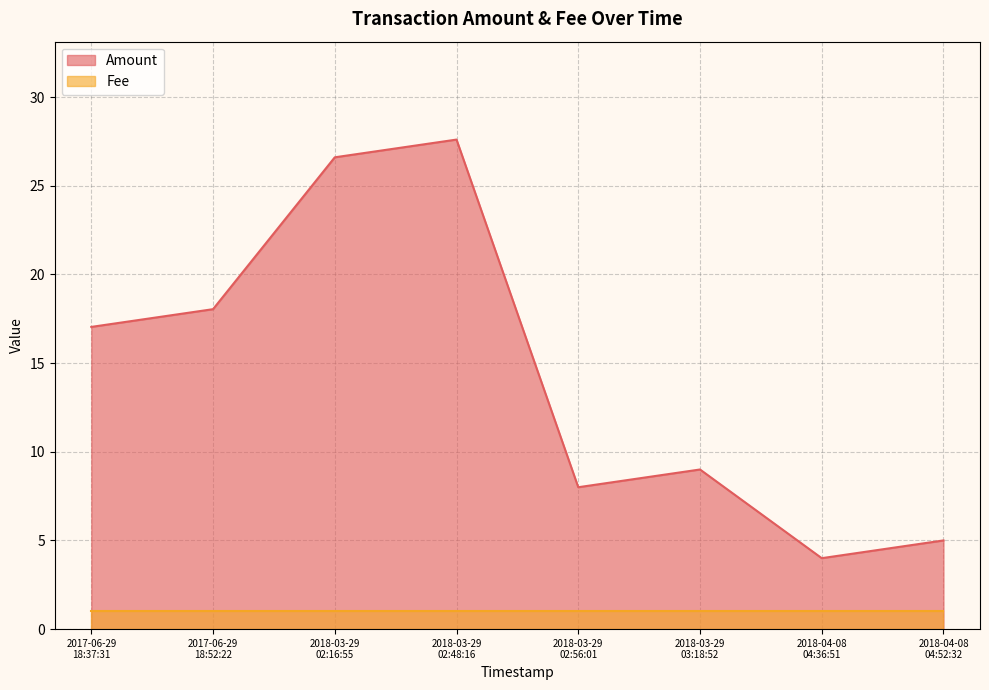

Does the chart display data point markers on the line(s)?

No